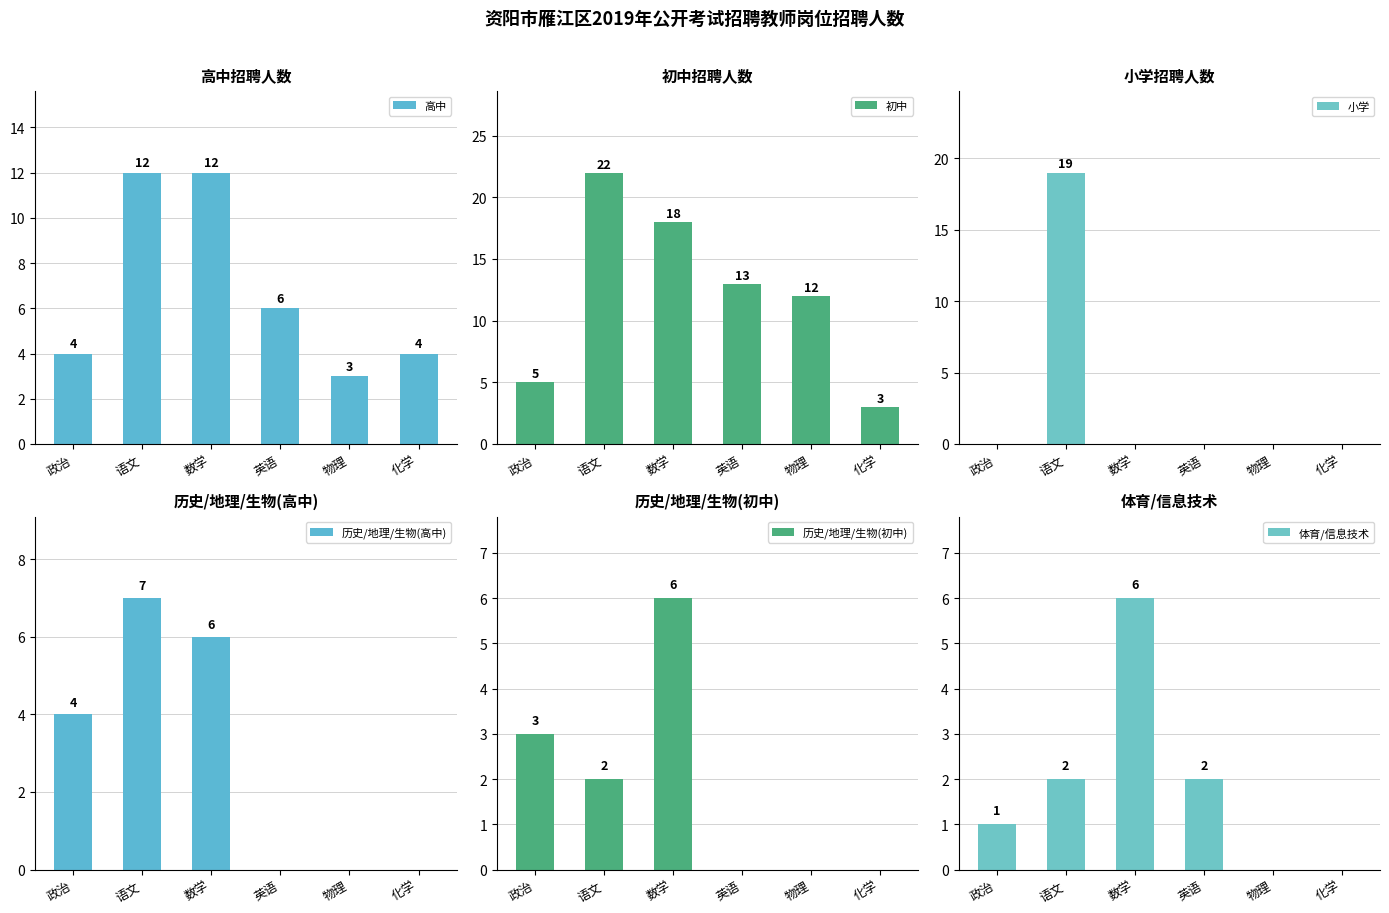

What is the total value across all series at 英语?

21